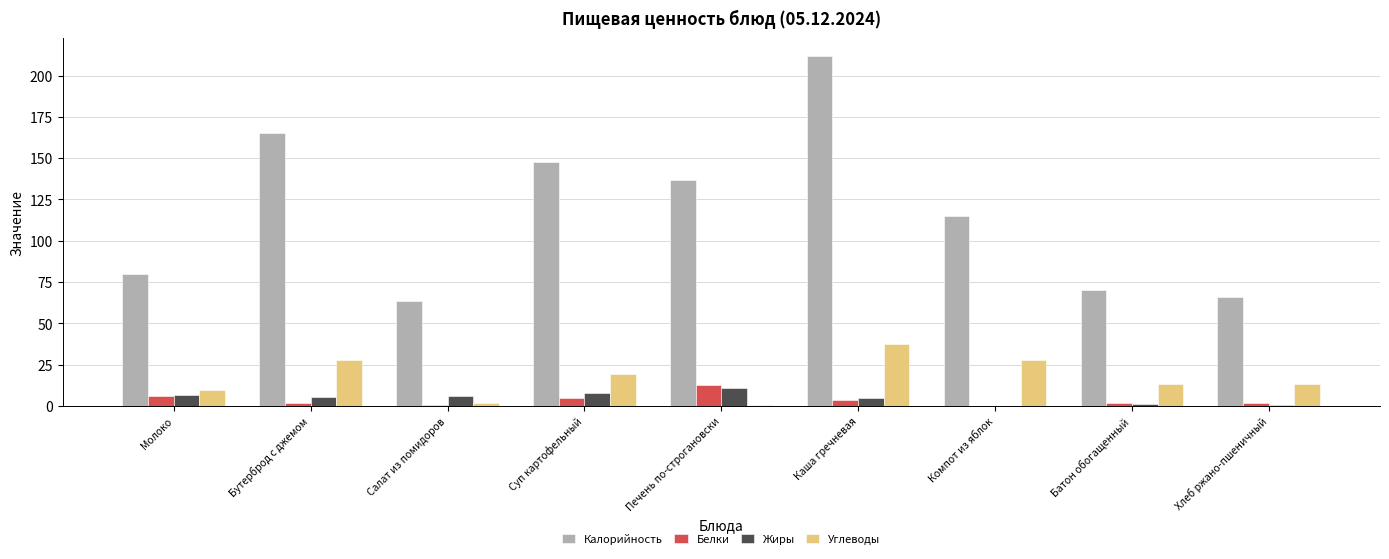

Which series has the largest total across all categories?

Калорийность